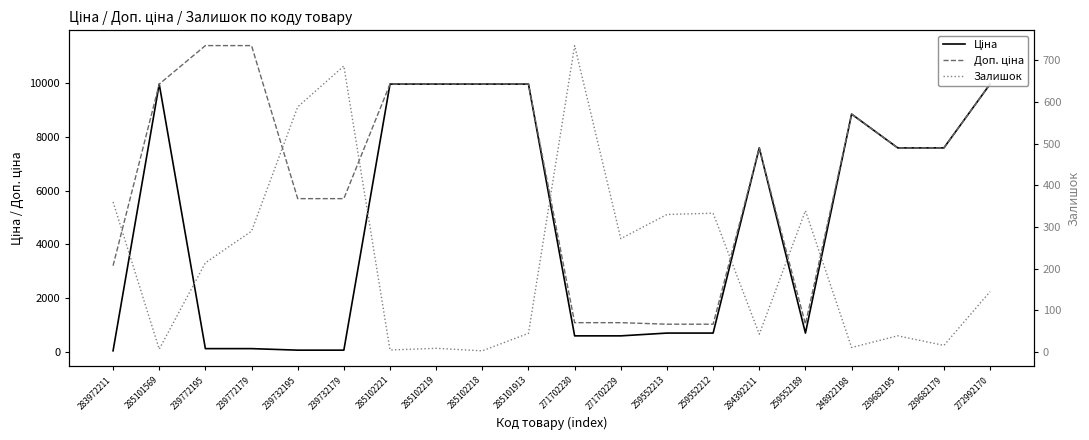

What are all the series names shown in the legend?

Ціна, Доп. ціна, Залишок